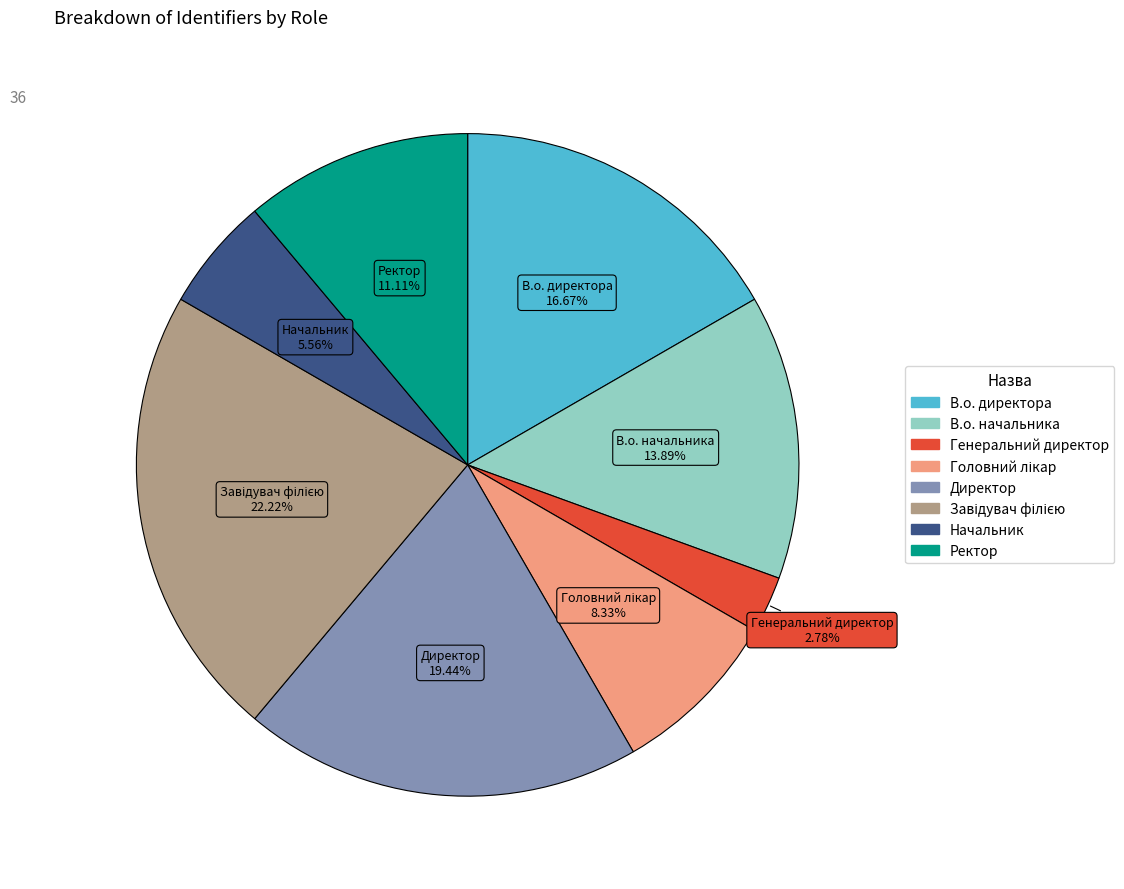

Which has a higher value, Начальник or В.о. начальника?

В.о. начальника